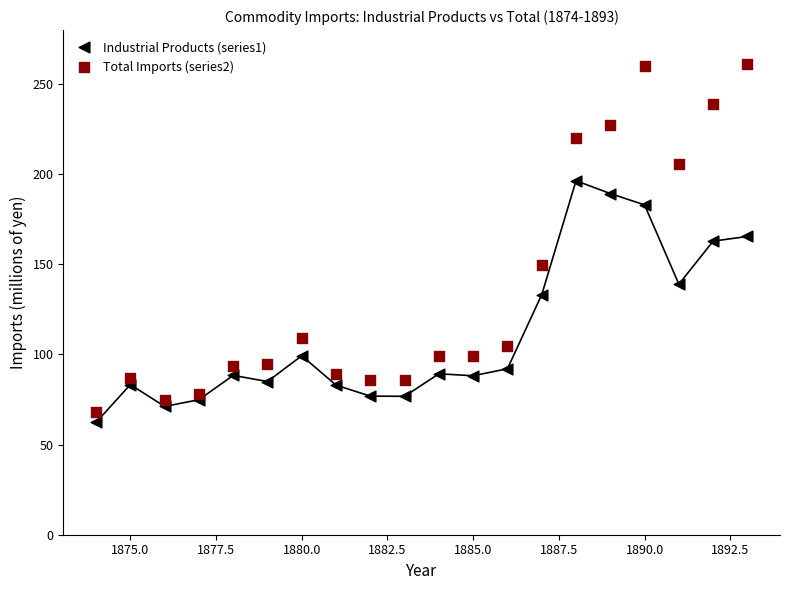

Across all data points, what is the range of Y values (max minus min)?

198.9